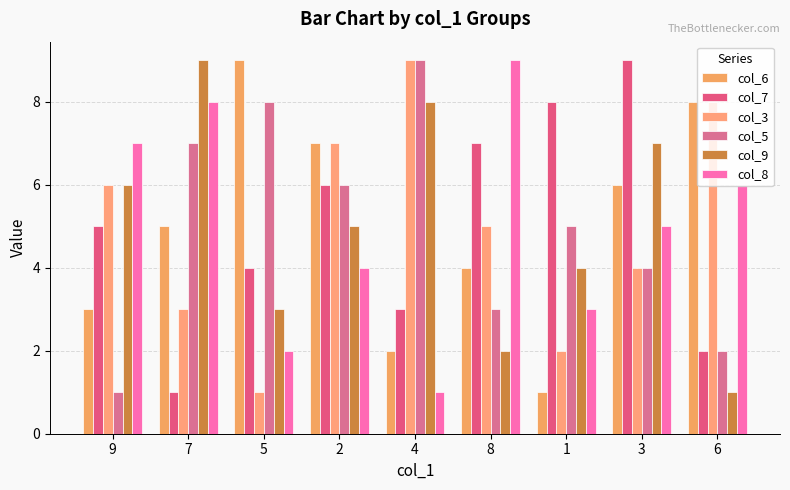

Where does the col_7 series first go above 5?

2